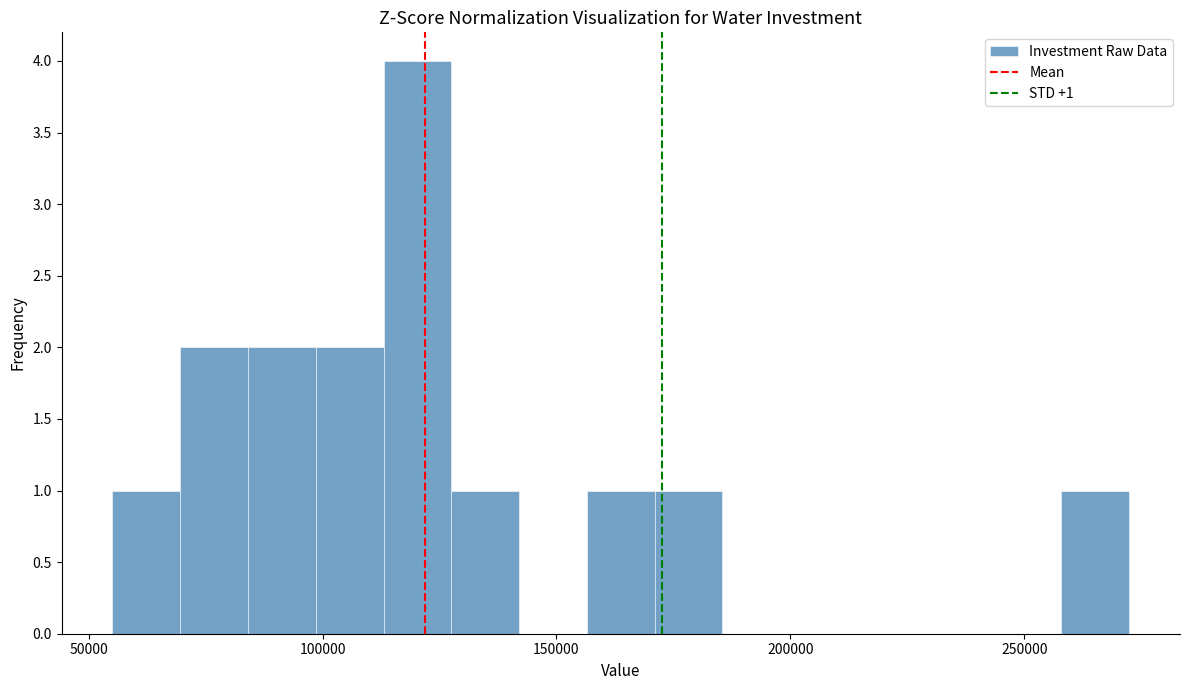

Read against the x-axis, roughly where is the centre of the tallest bar?

120000